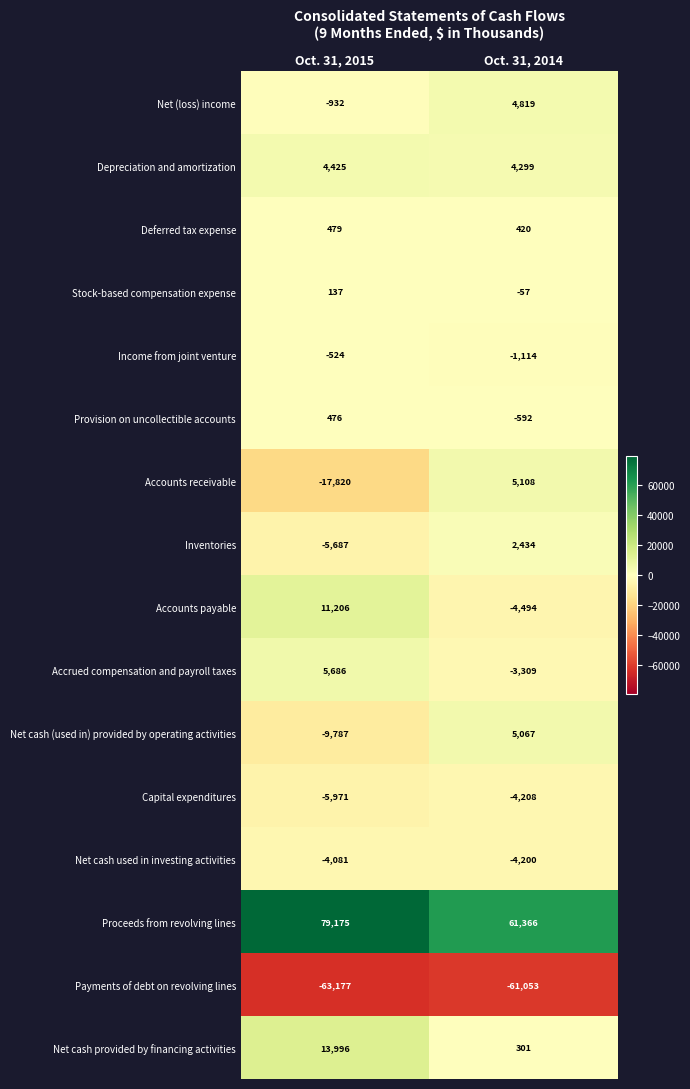

What is the maximum value shown in the chart?

79175